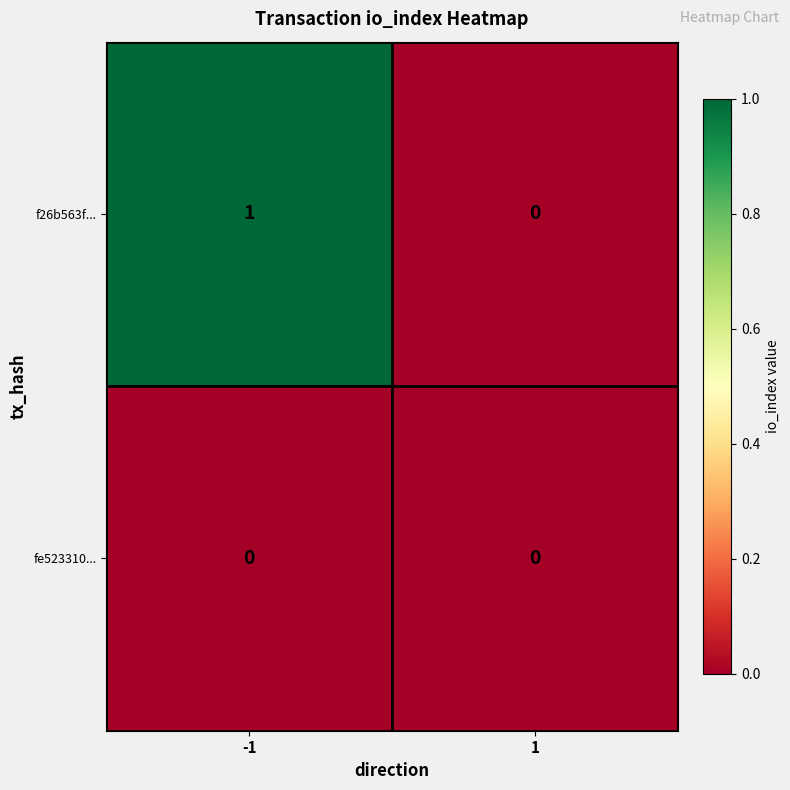

Is the value of f26b563f... at -1 greater than the value of fe523310... at 1?

Yes